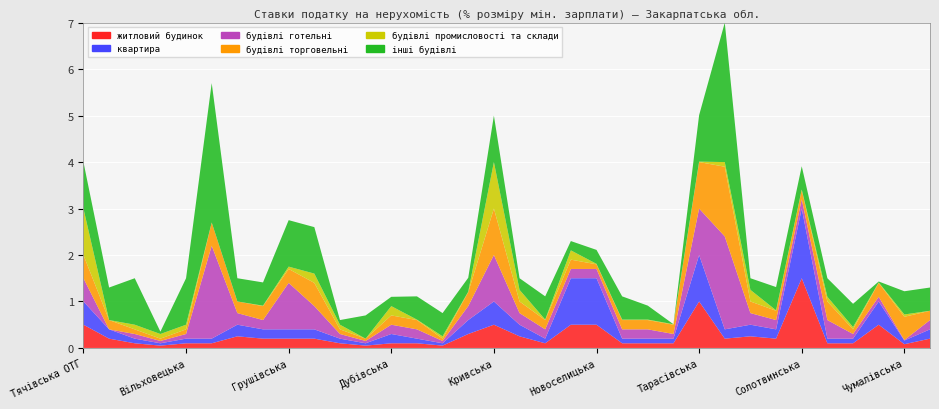

Reading left to right, what are all the values shown in this chart?

житловий будинок: 0.5	0.2	0.1	0.1	0.1	0.1	0.2	0.2	0.2	0.2	0.1	0.1	0.1	0.1	0.1	0.3	0.5	0.2	0.1	0.5	0.5	0.1	0.1	0.1	1.0	0.2	0.2	0.2	1.5	0.1	0.1	0.5	0.1	0.2
квартира: 0.5	0.2	0.1	0.1	0.1	0.1	0.2	0.2	0.2	0.2	0.1	0.1	0.2	0.1	0.1	0.3	0.5	0.2	0.1	1.0	1.0	0.1	0.1	0.1	1.0	0.2	0.2	0.2	1.5	0.1	0.1	0.5	0.1	0.2
будівлі готельні: 0.5	0.0	0.1	0.1	0.1	2.0	0.2	0.2	1.0	0.5	0.1	0.1	0.2	0.2	0.1	0.3	1.0	0.2	0.2	0.2	0.2	0.2	0.2	0.1	1.0	2.0	0.2	0.2	0.2	0.4	0.1	0.1	0.0	0.2
будівлі торговельні: 0.5	0.2	0.1	0.1	0.1	0.5	0.2	0.3	0.3	0.5	0.1	0.1	0.2	0.2	0.1	0.3	1.0	0.2	0.2	0.2	0.1	0.2	0.2	0.2	1.0	1.5	0.2	0.2	0.2	0.4	0.1	0.3	0.5	0.2
будівлі промисловості та склади: 1.0	0.0	0.1	0.1	0.1	0.0	0.0	0.0	0.1	0.2	0.1	0.0	0.2	0.0	0.1	0.0	1.0	0.2	0.0	0.2	0.0	0.0	0.0	0.0	0.0	0.1	0.2	0.0	0.0	0.1	0.1	0.0	0.1	0.0
інші будівлі: 1.0	0.7	1.0	0.1	1.0	3.0	0.5	0.5	1.0	1.0	0.1	0.5	0.2	0.5	0.5	0.3	1.0	0.2	0.5	0.2	0.3	0.5	0.3	0.0	1.0	3.0	0.2	0.5	0.5	0.4	0.5	0.0	0.5	0.5